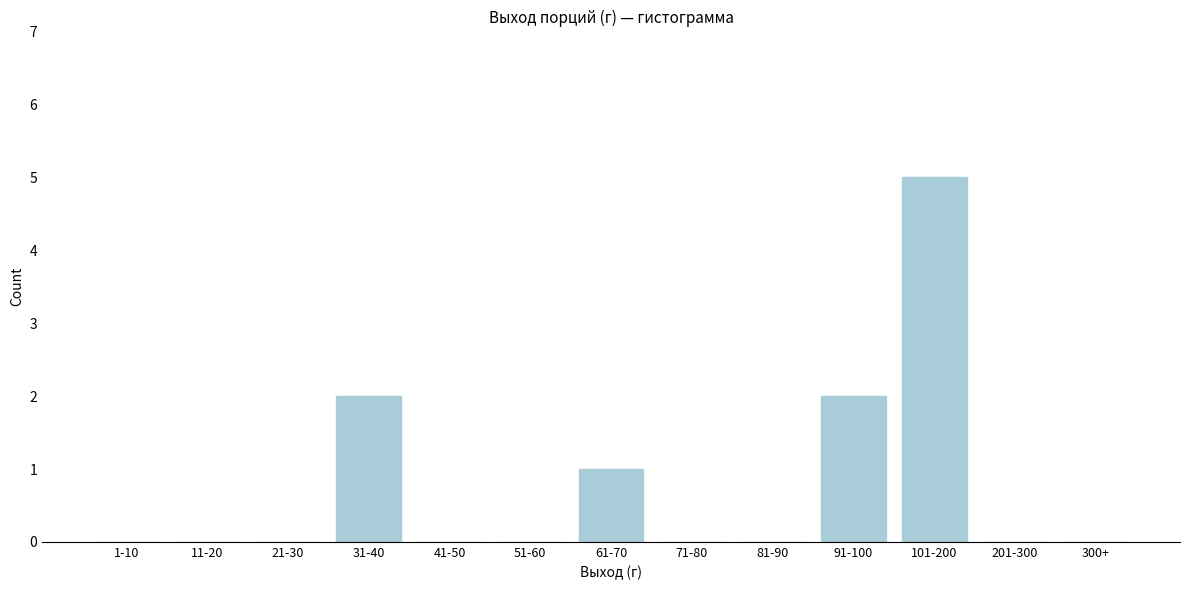

Reading left to right, list all the values displayed in this chart.

1-10=0	11-20=0	21-30=0	31-40=2	41-50=0	51-60=0	61-70=1	71-80=0	81-90=0	91-100=2	101-200=5	201-300=0	300+=0